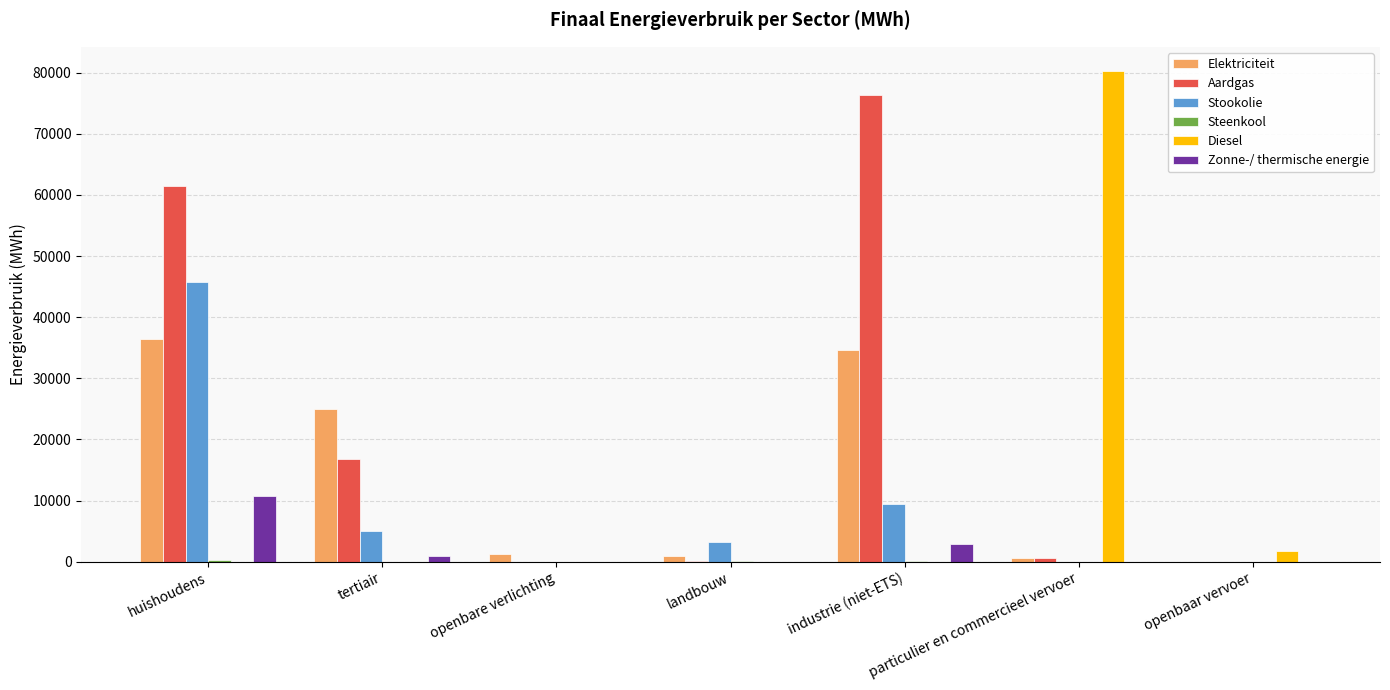

What is the sum of all Elektriciteit values?

98780.1